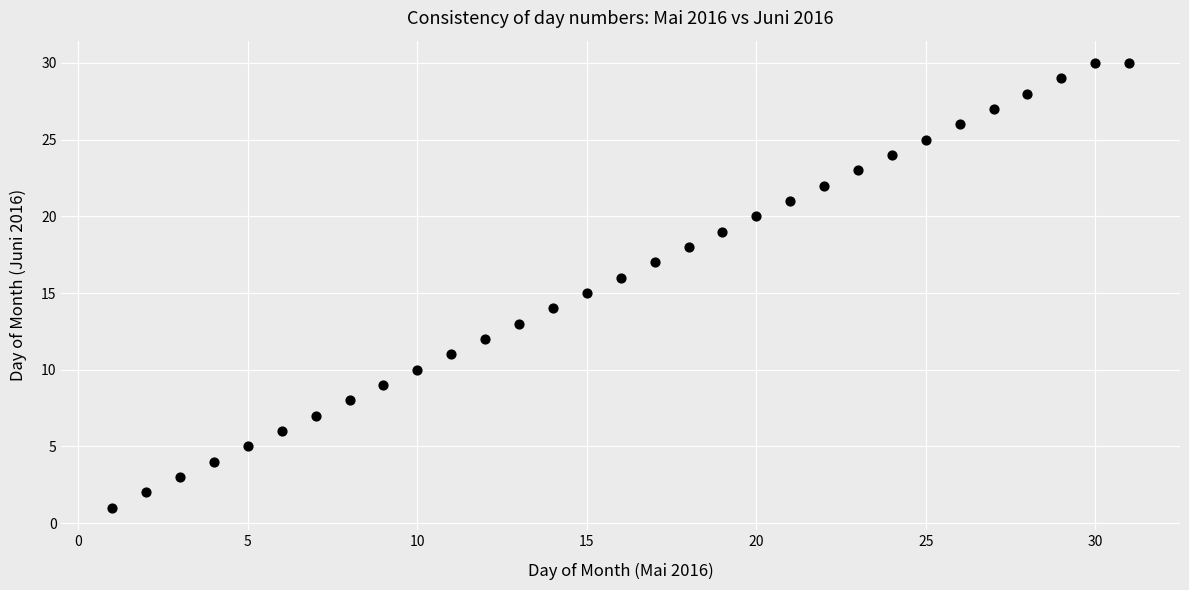

What is the range of X values (max minus min)?

30